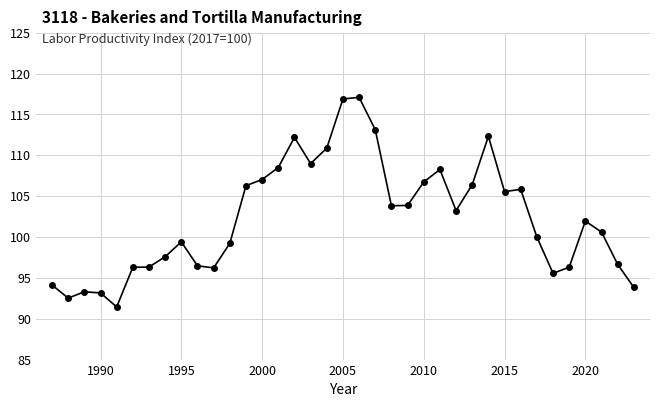

What is the smallest value displayed?

91.4